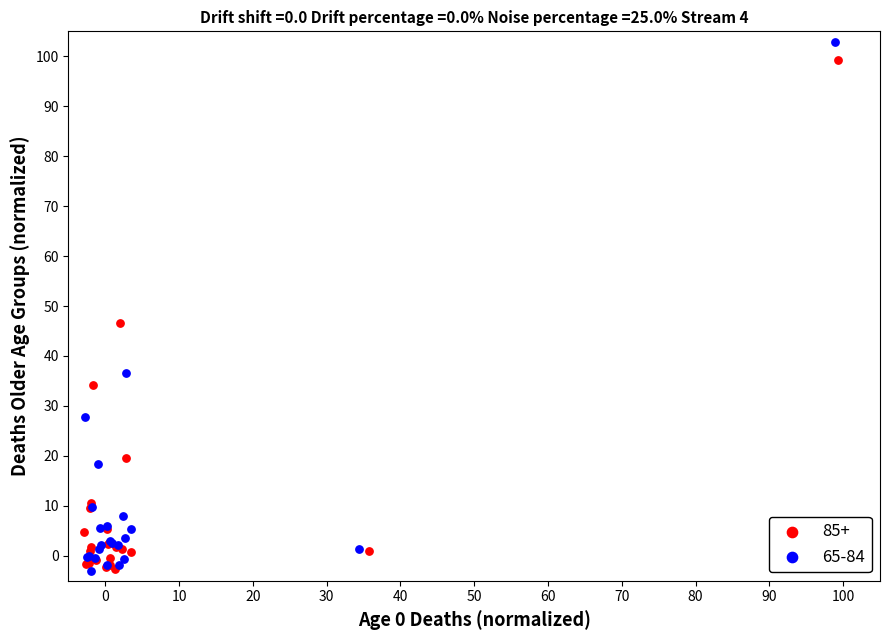

Which series has the widest spread of Y values?

65-84